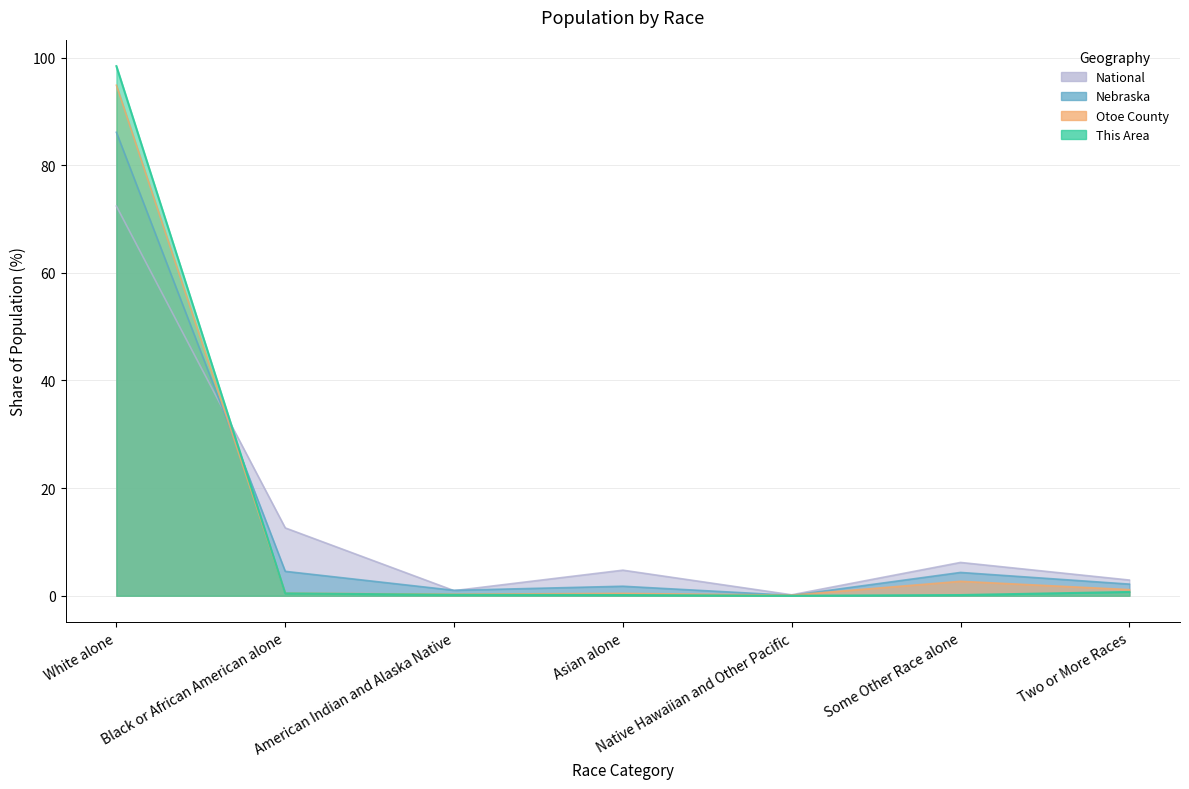

Is the value of National at Black or African American alone greater than the value of Nebraska at Native Hawaiian and Other Pacific?

Yes